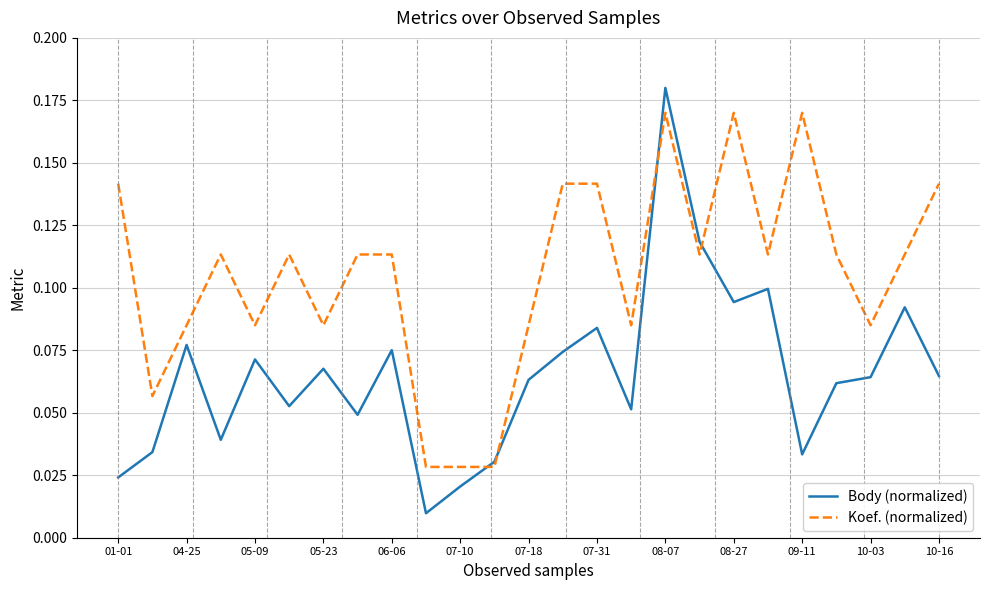

List the series in order of their overall mean, lowest first.

Body (normalized), Koef. (normalized)